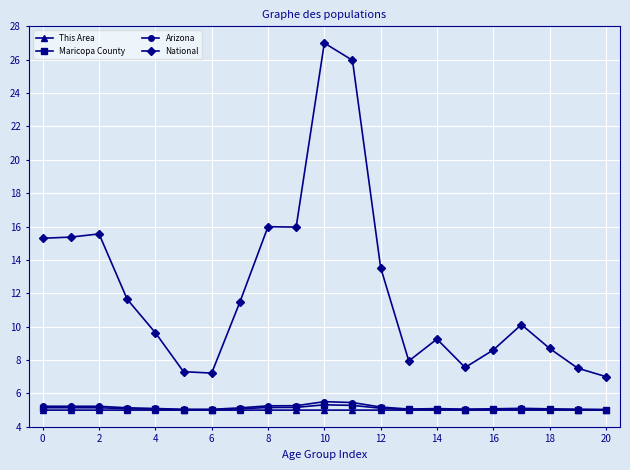

What is the value of the Arizona point at the 15th from the left?

5.1